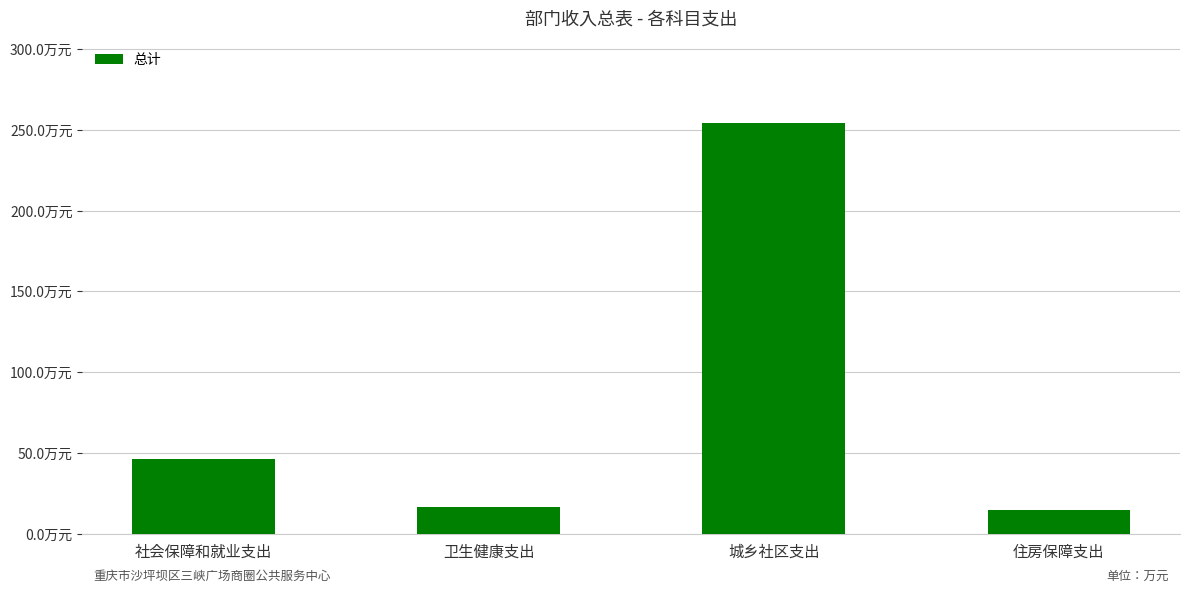

Reading left to right, list all the values displayed in this chart.

46.1	16.5	254.5	14.6